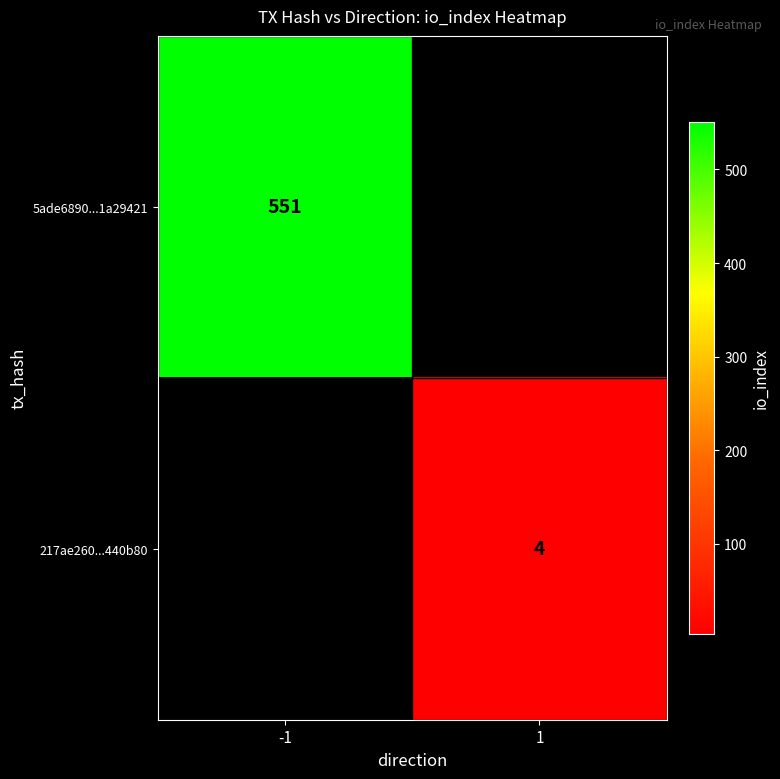

At how many categories does at least one series exceed 180?

1